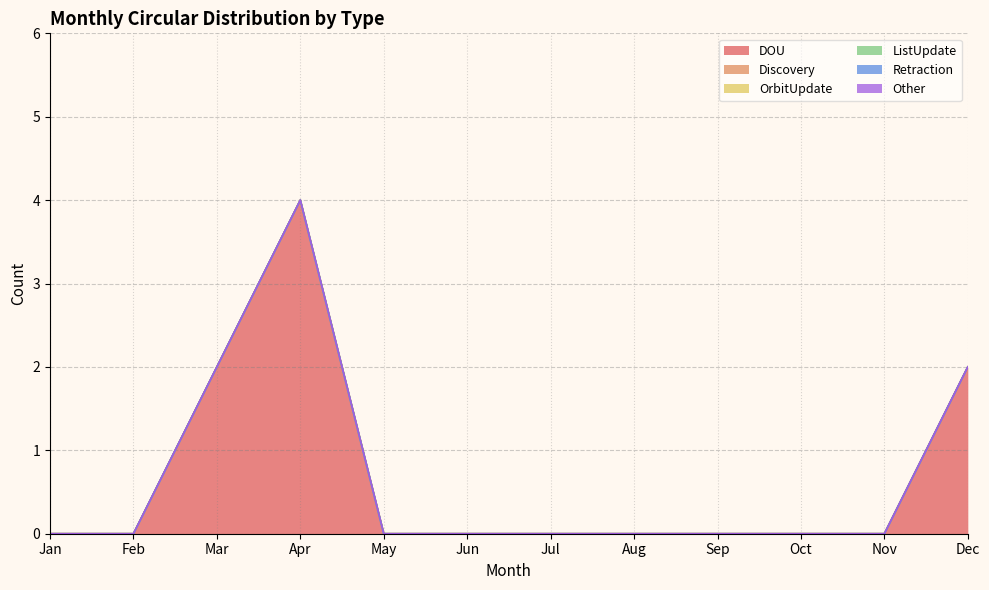

How many lines are shown in the chart?

6